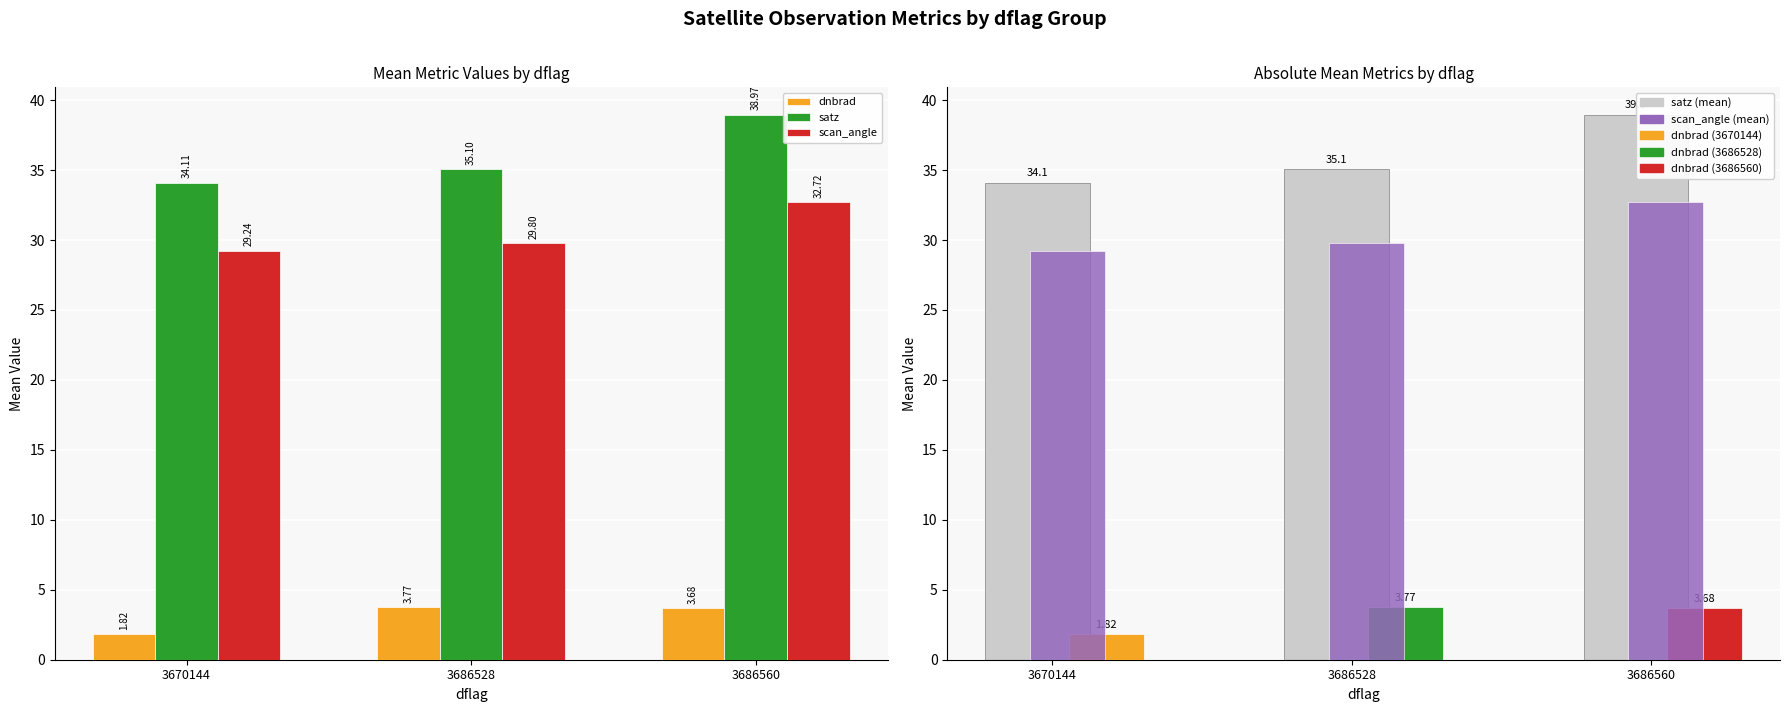

Rank the series at 3686528 from highest to lowest value.

satz, scan_angle, dnbrad